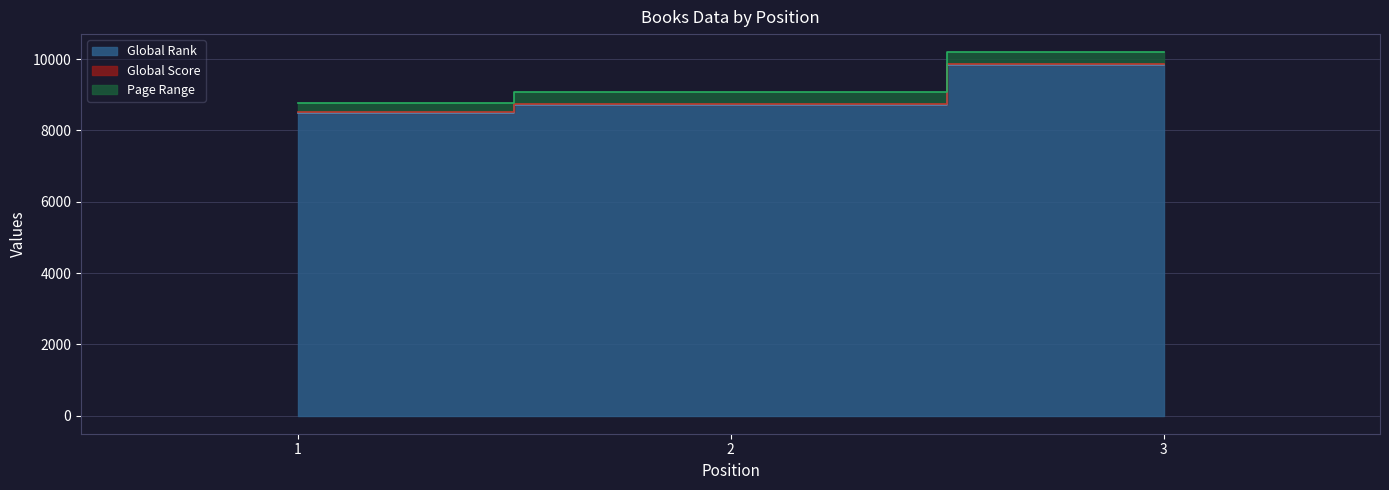

Count the number of categories in the chart.

3